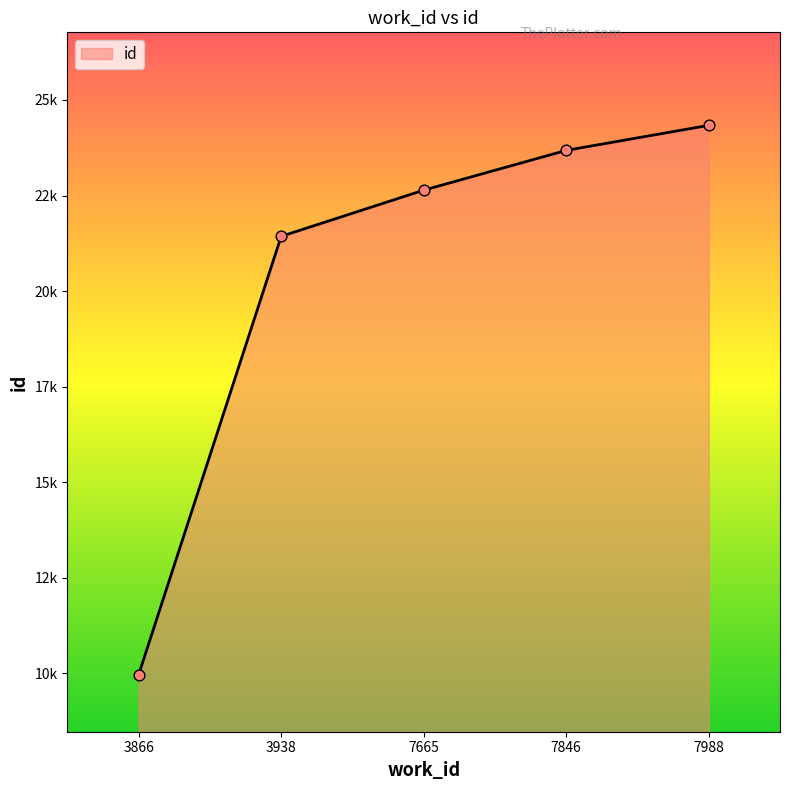

Is this an area chart (filled region under the line)?

Yes